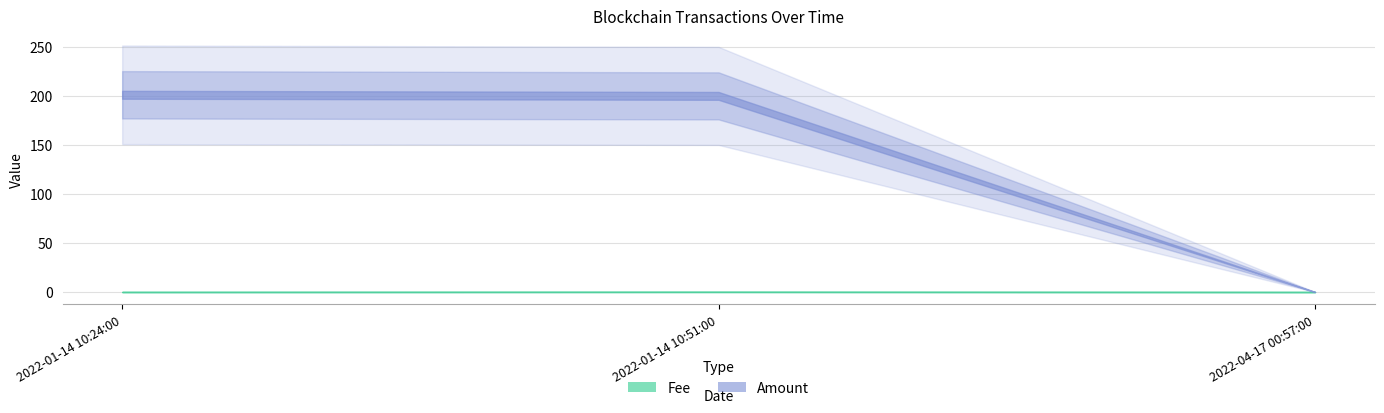

At how many categories does at least one series exceed 37?

2